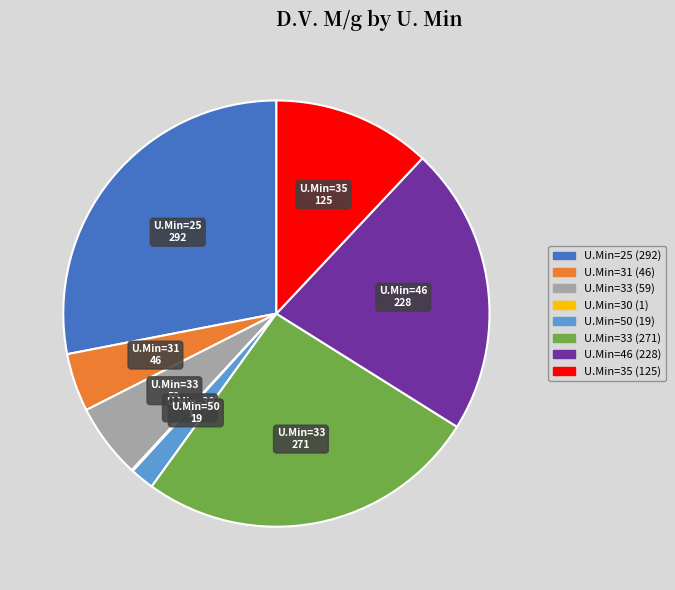

Does any single category account for the majority?

No